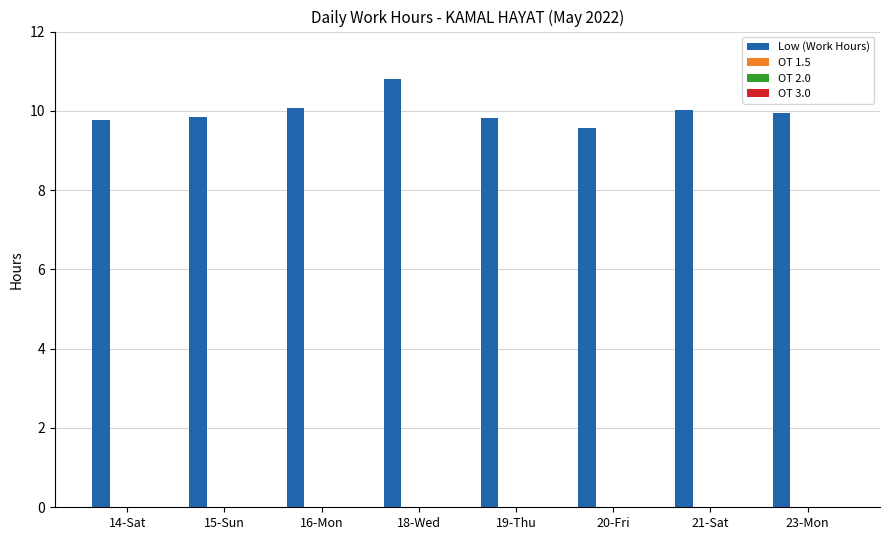

What is the value of the 2nd bar from the left?

9.8